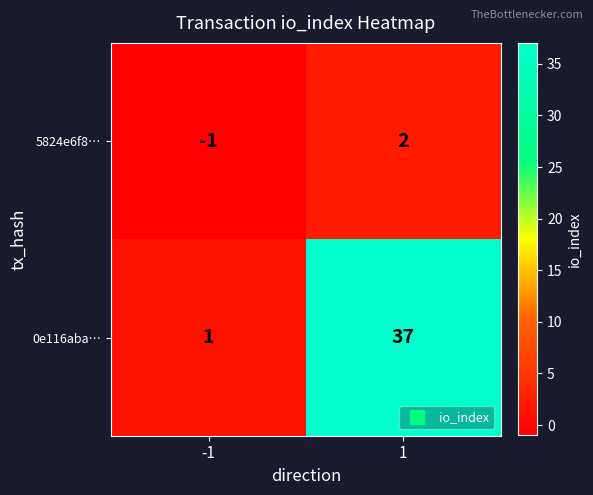

True or false: 5824e6f8… has a value of 1 at 1.

False